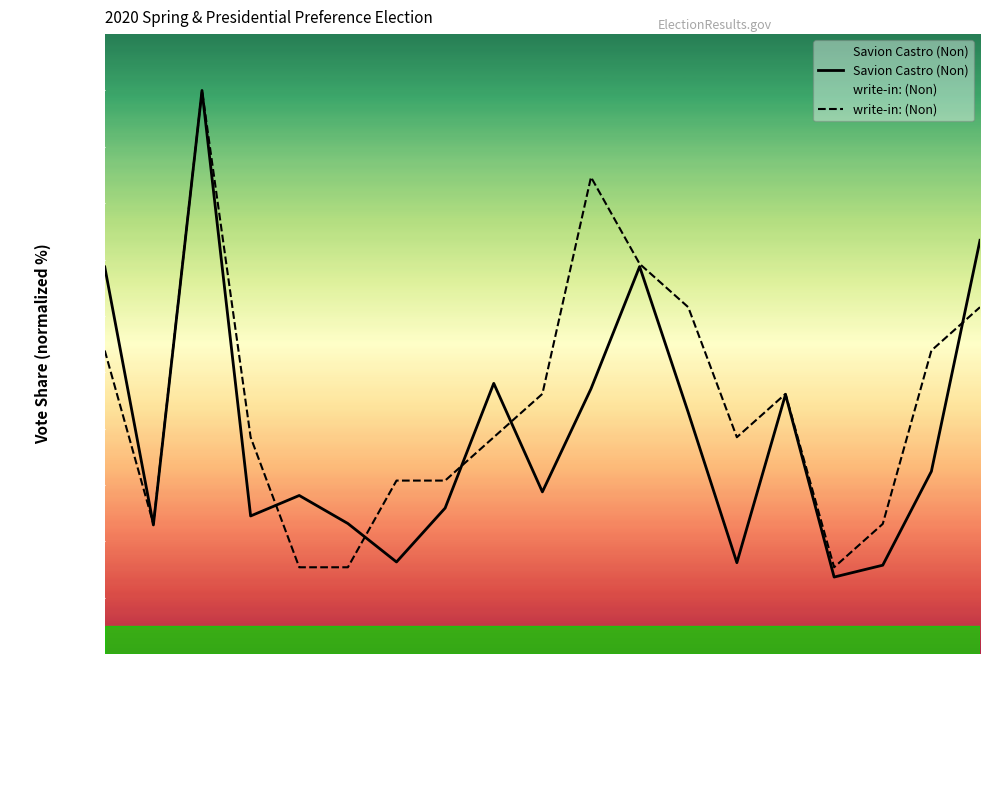

True or false: write-in: (Non) and Savion Castro (Non) cross at least once.

True